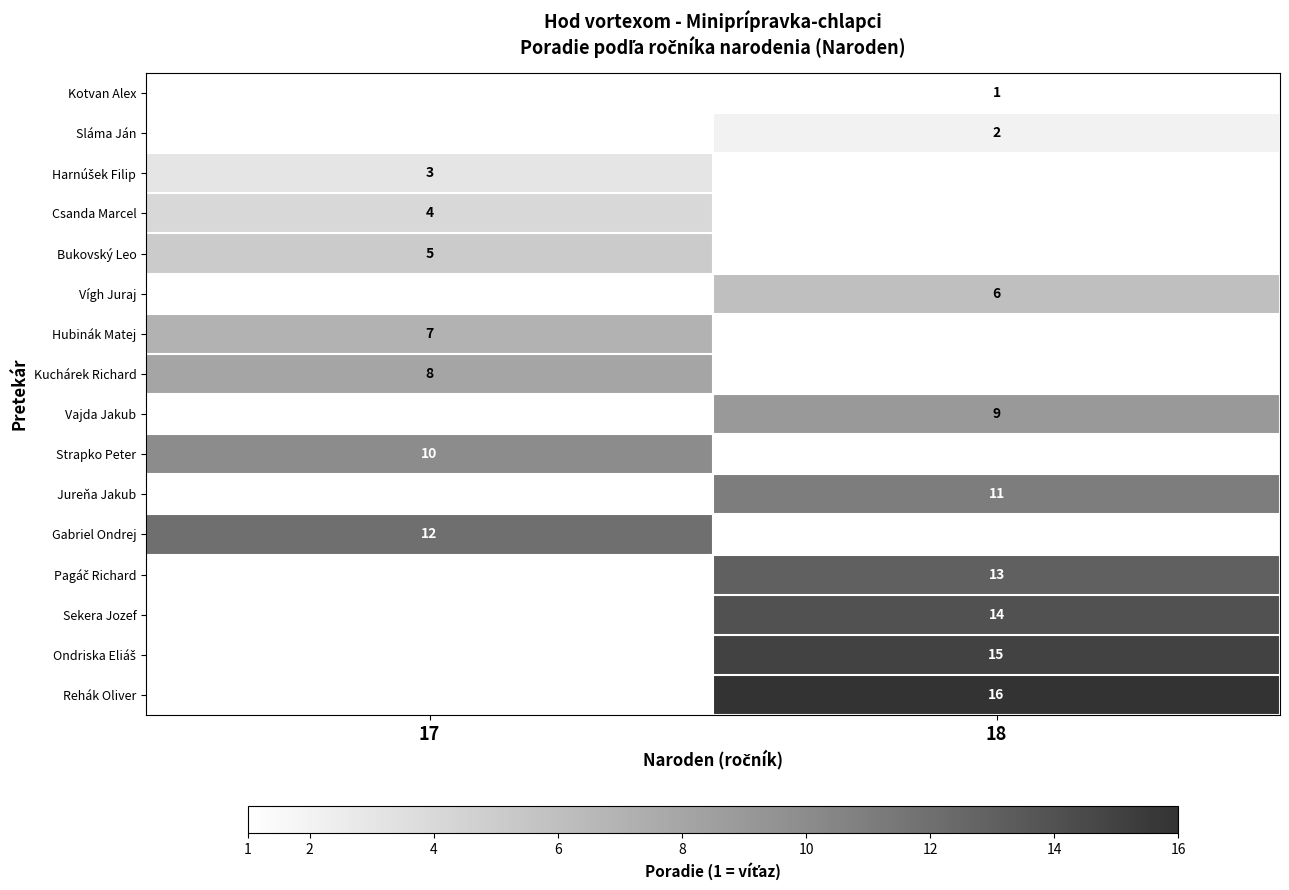

Which has a higher value, 18 or 17?

17